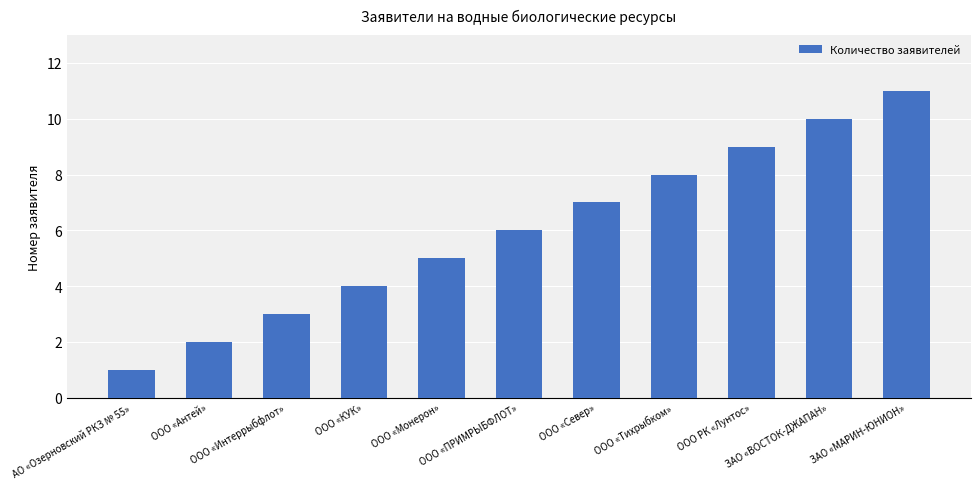

What is the label of the 2nd bar from the left?

ООО «Антей»